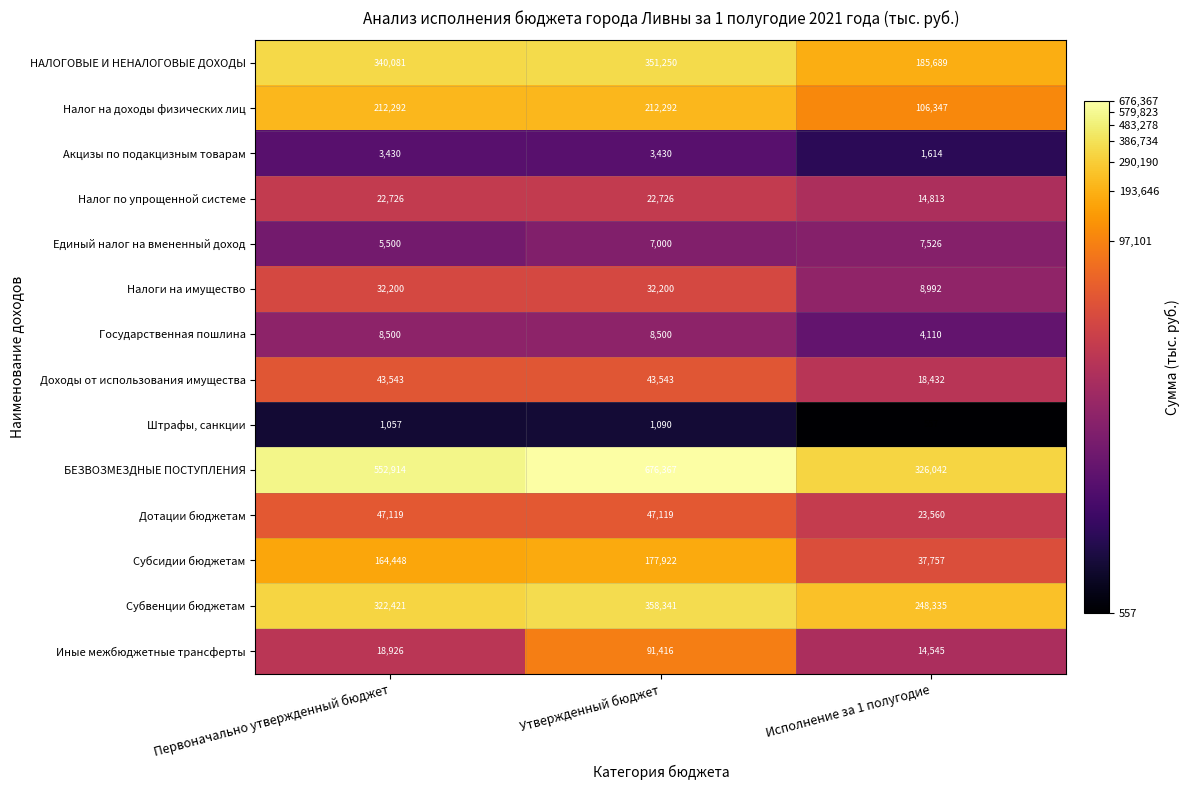

What is the difference between the Налог на доходы физических лиц values at Первоначально утвержденный бюджет and Исполнение за 1 полугодие?

105945